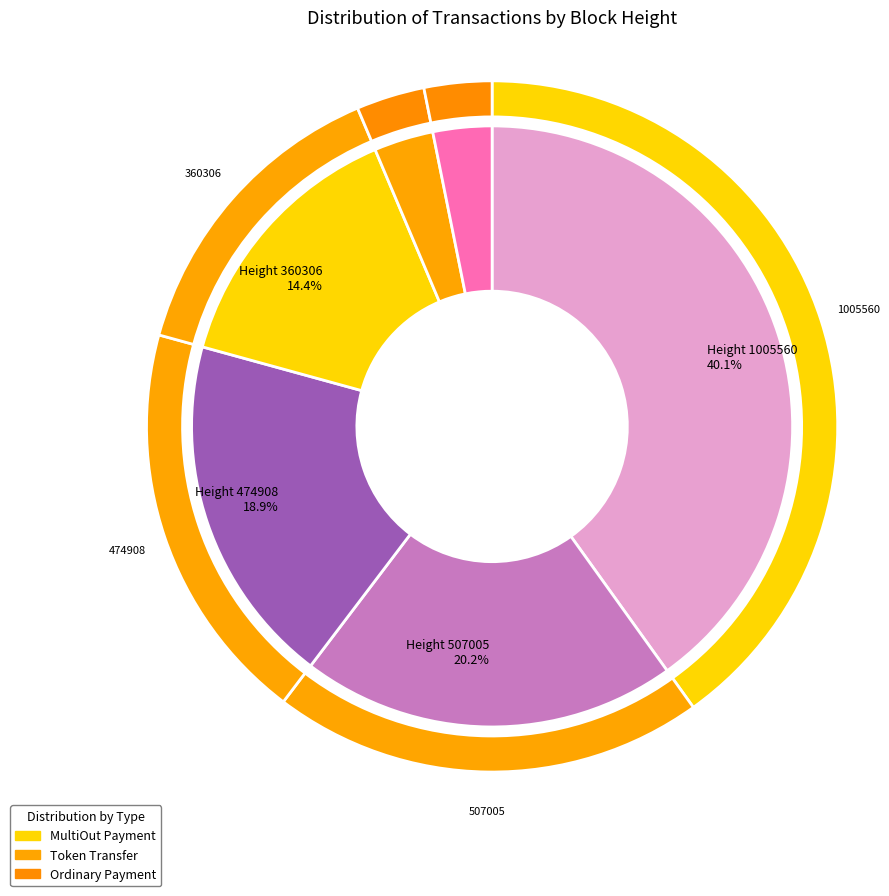

Which category has the smallest portion of the pie?

79387